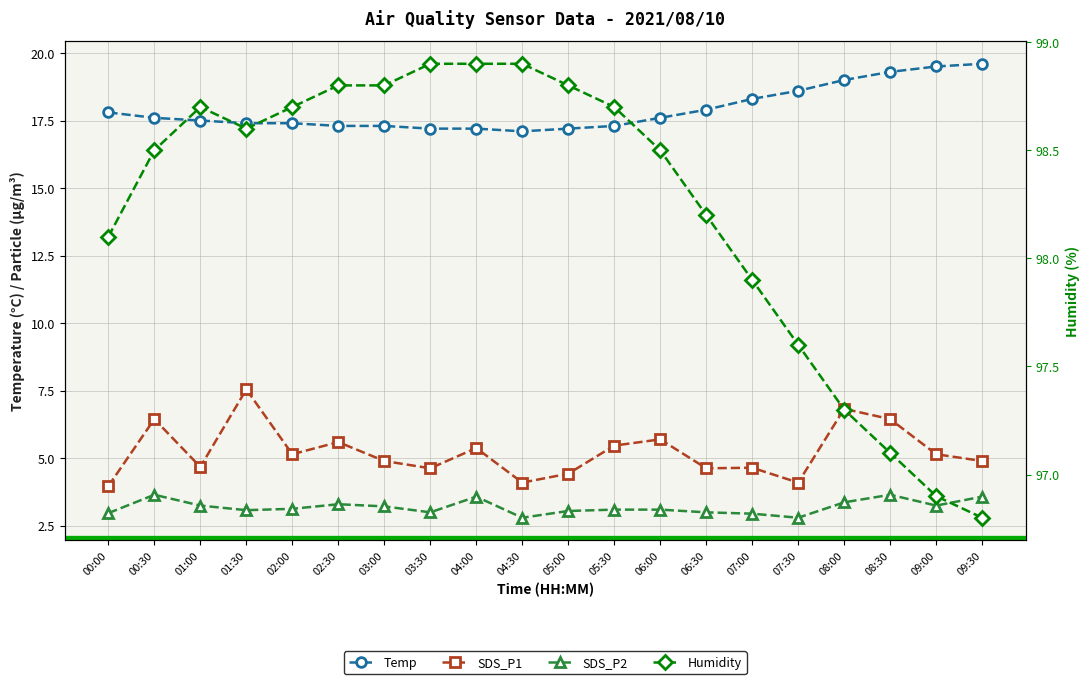

Which series has the widest spread of values?

SDS_P1